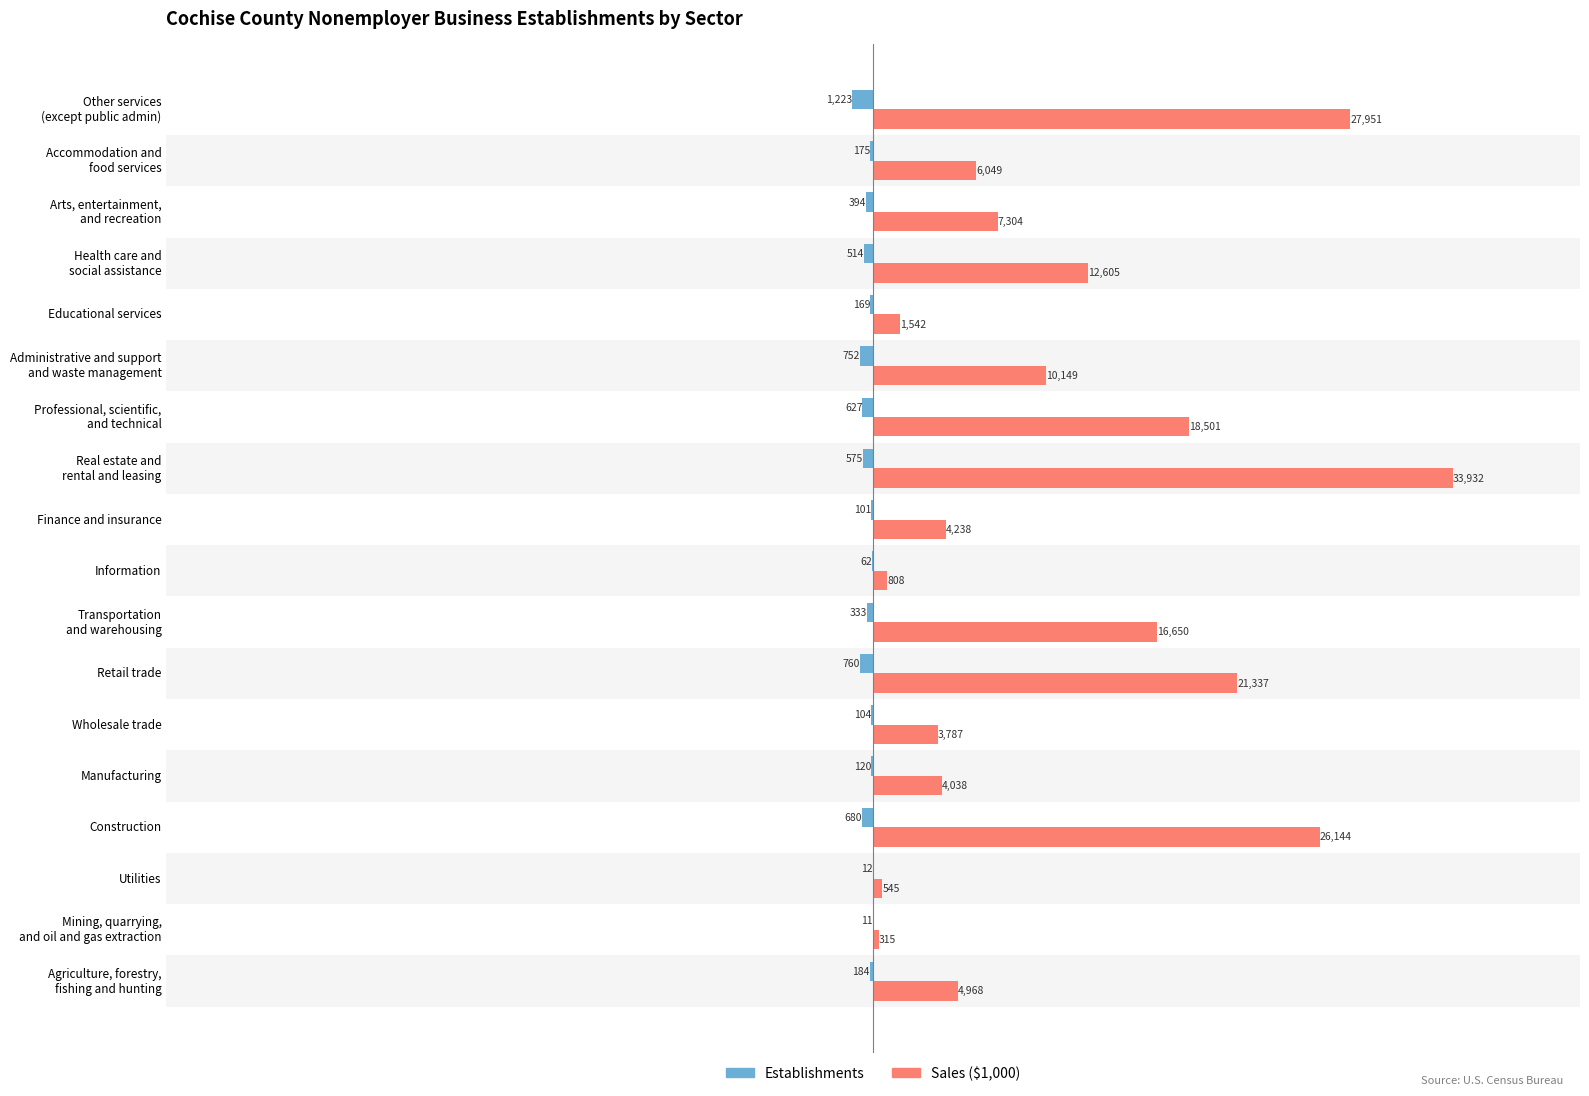

Which series changed the most between Manufacturing and Finance and insurance?

Sales ($1,000)